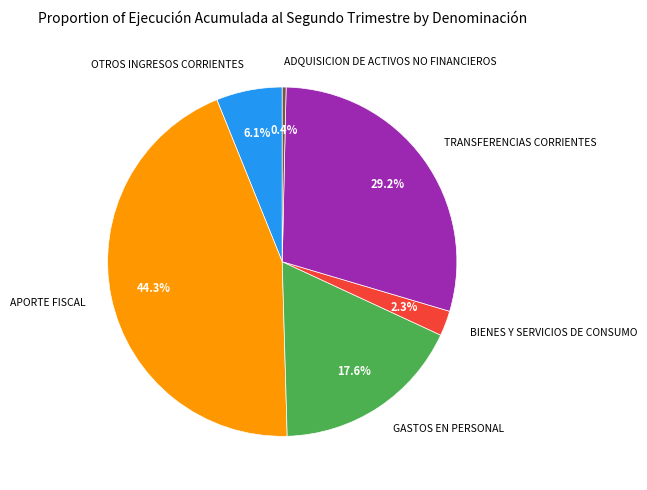

To the nearest percent, what is the difference between the largest and smallest slice percentages?

44%